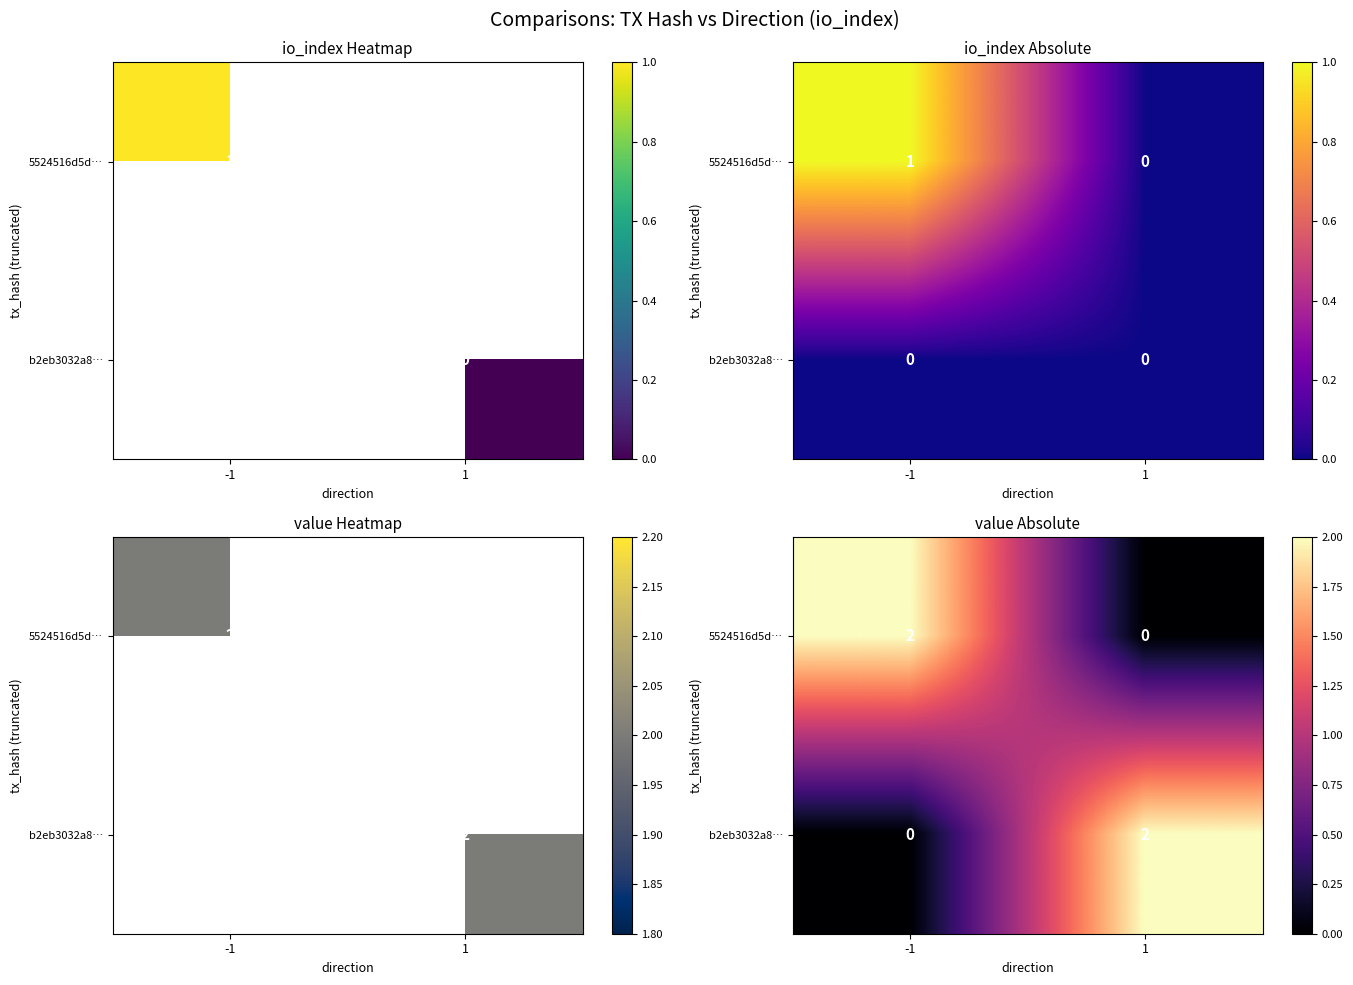

At which category does the chart reach its peak across all series?

-1